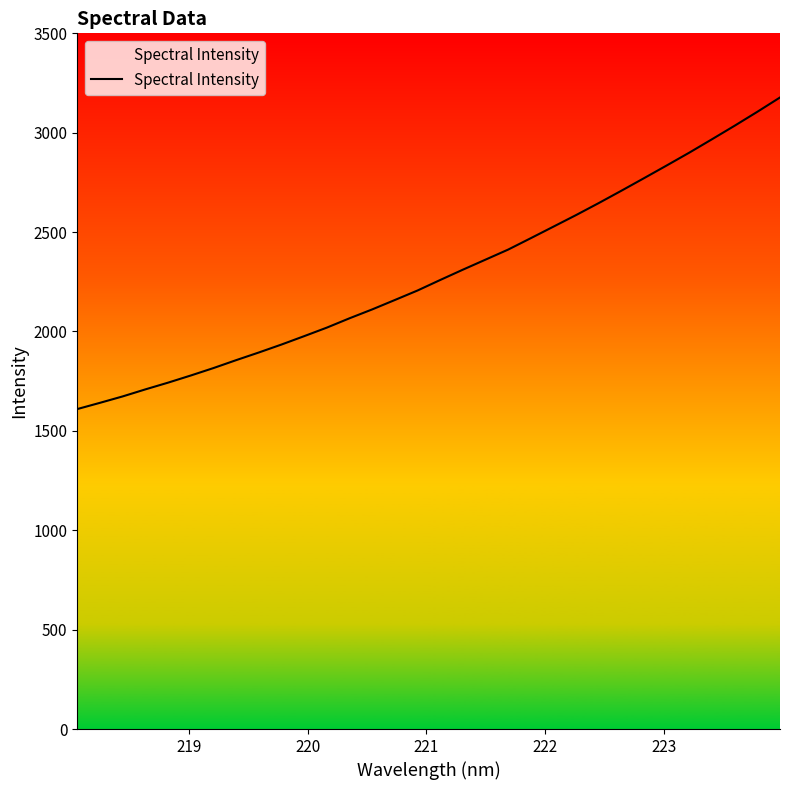

What is the difference between the maximum and minimum values?

1567.6